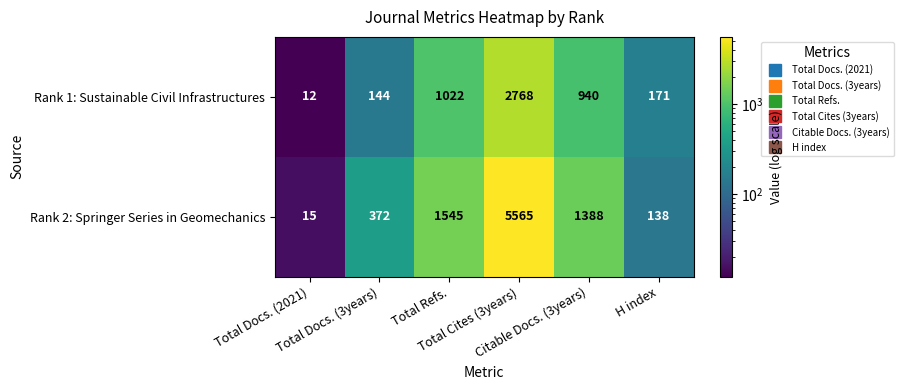

Which series has the largest range (max minus min)?

Rank 2: Springer Series in Geomechanics